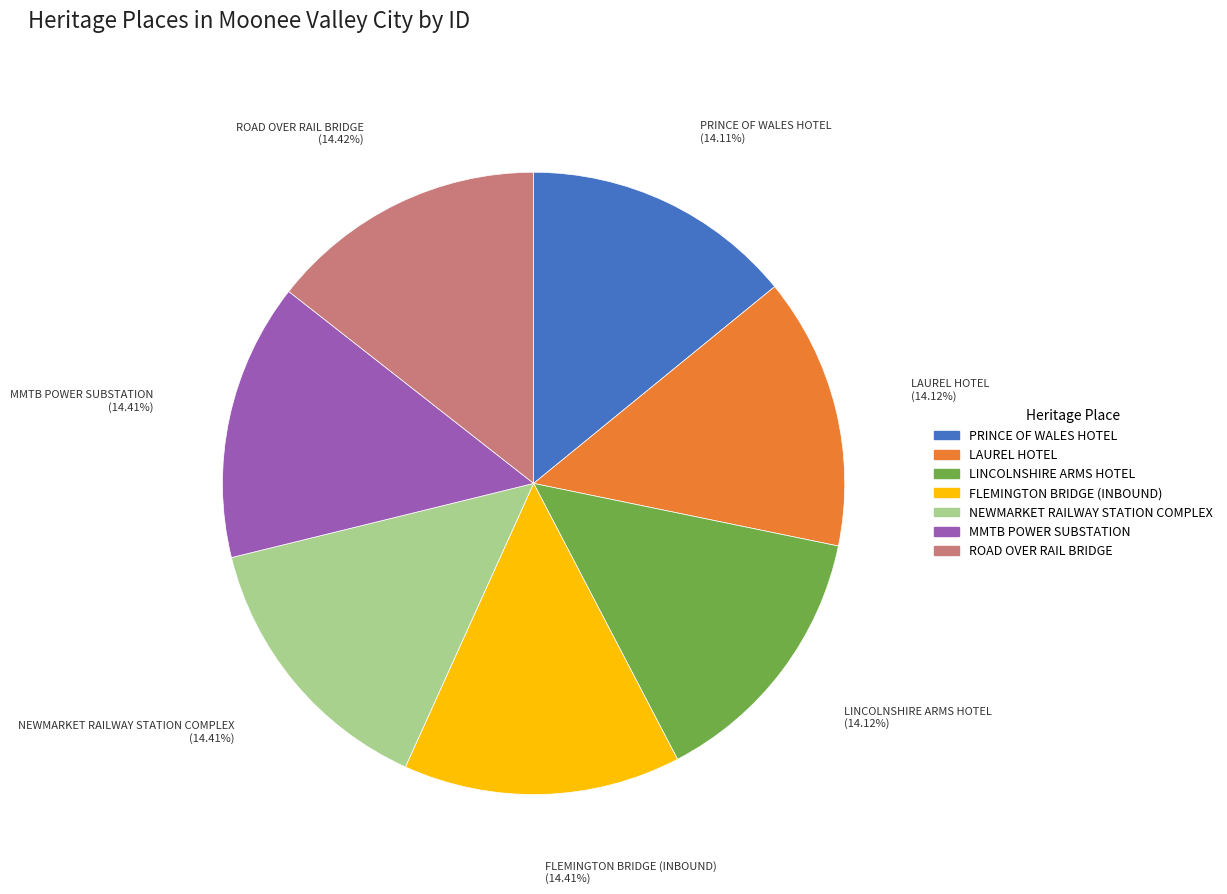

Count the number of slices in the pie.

7